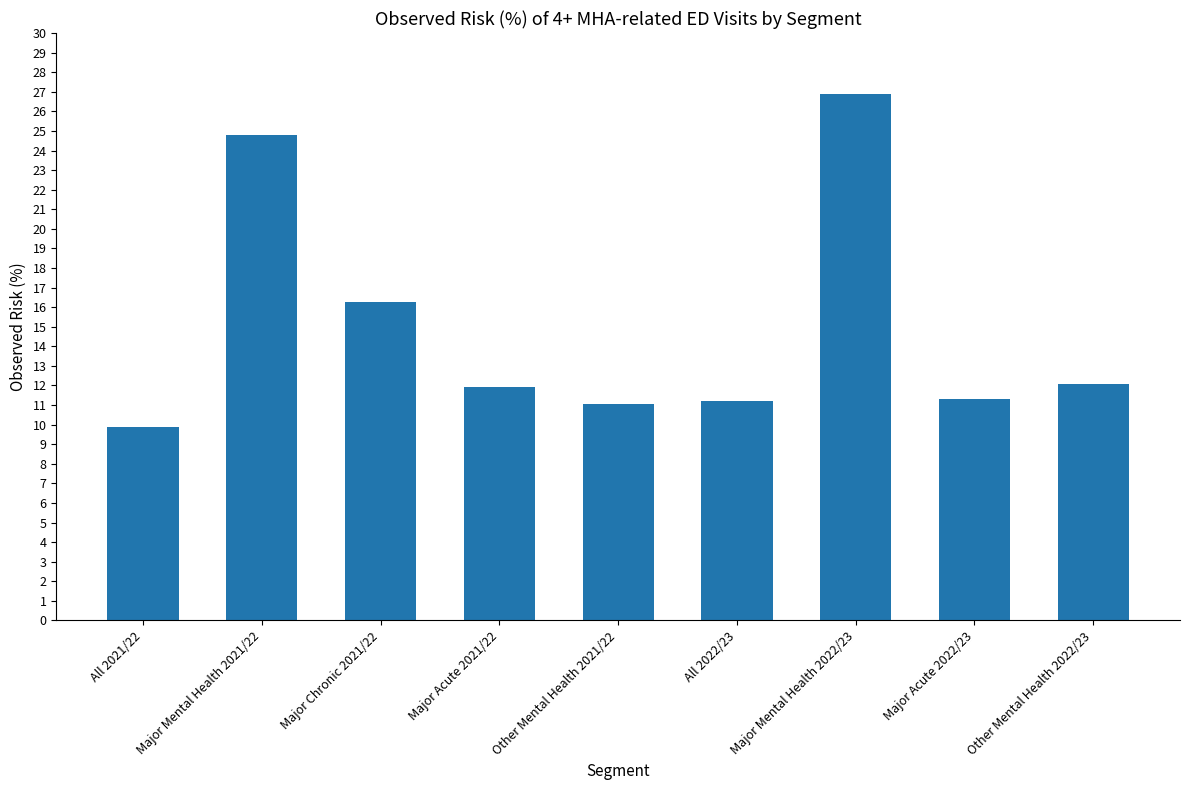

Between All 2021/22 and Major Mental Health 2021/22, which is larger?

Major Mental Health 2021/22